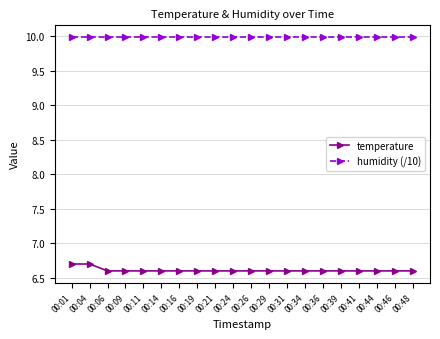

Count the number of categories in the chart.

20